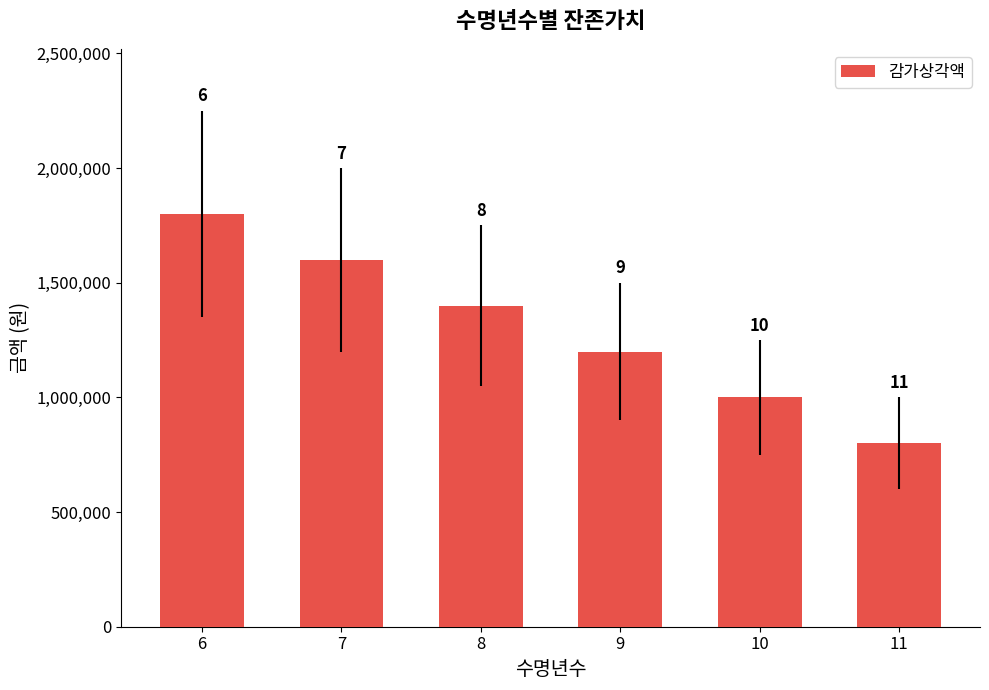

How many bars are there in total?

6